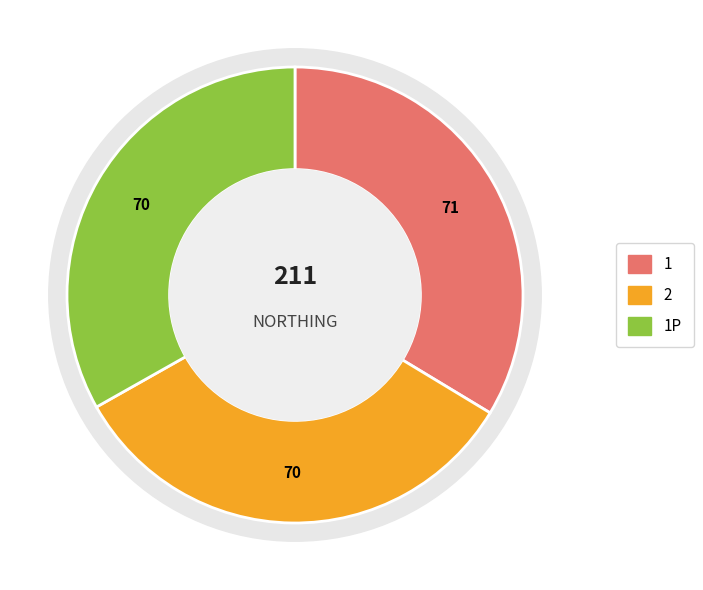

Is there a majority slice in this chart?

No